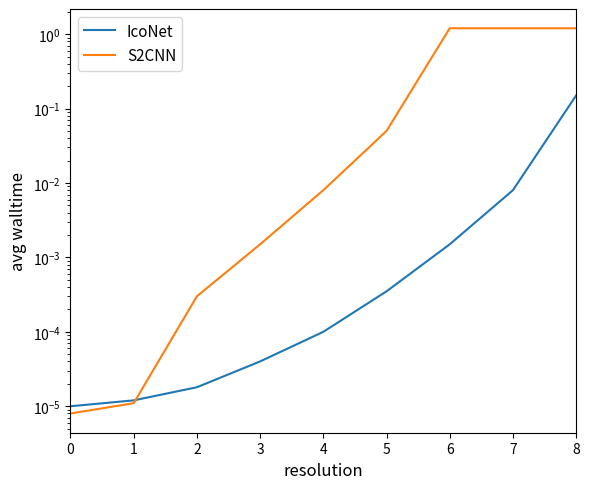

Between 5 and 7, which series saw the biggest shift?

S2CNN